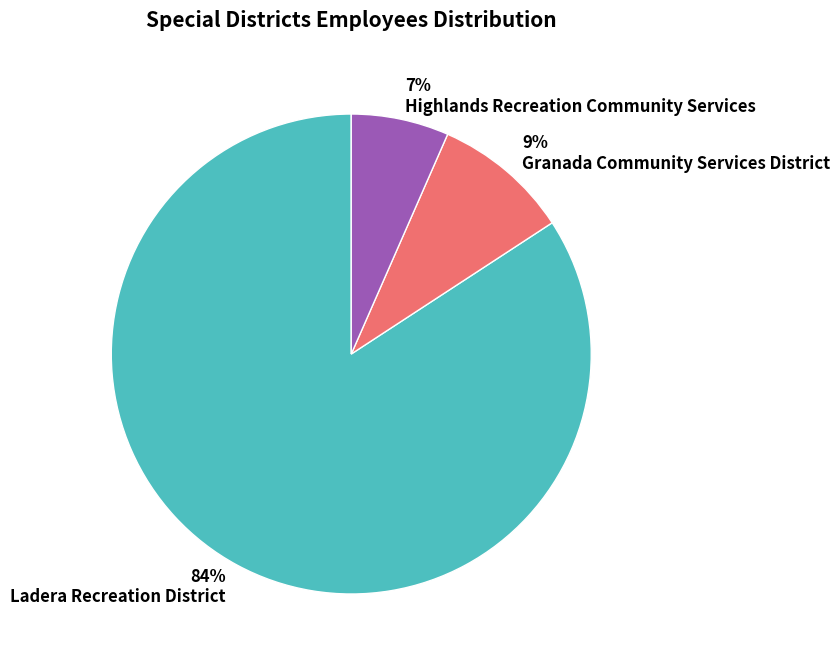

To the nearest percent, what portion does Highlands Recreation Community Services represent?

7%